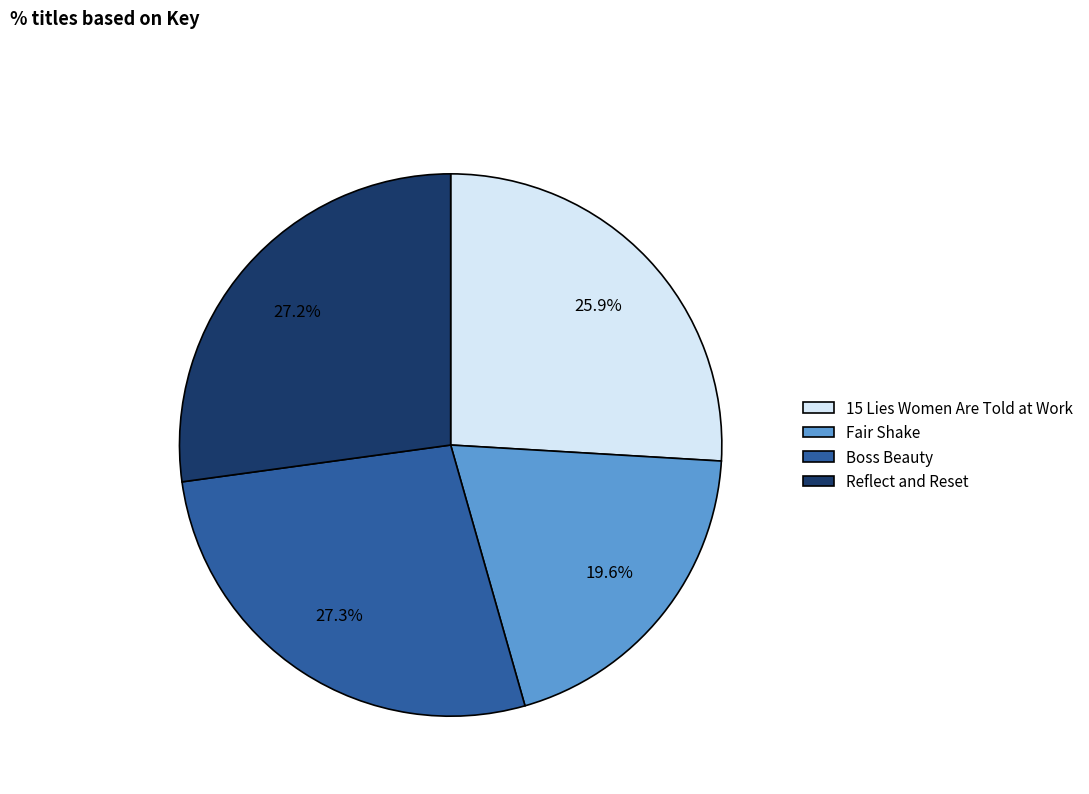

How much of the chart is everything except Boss Beauty?

72.7%